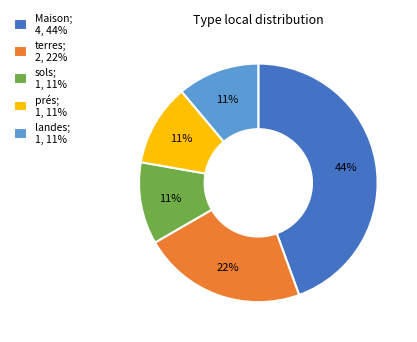

Does prés represent more than half of the total?

No